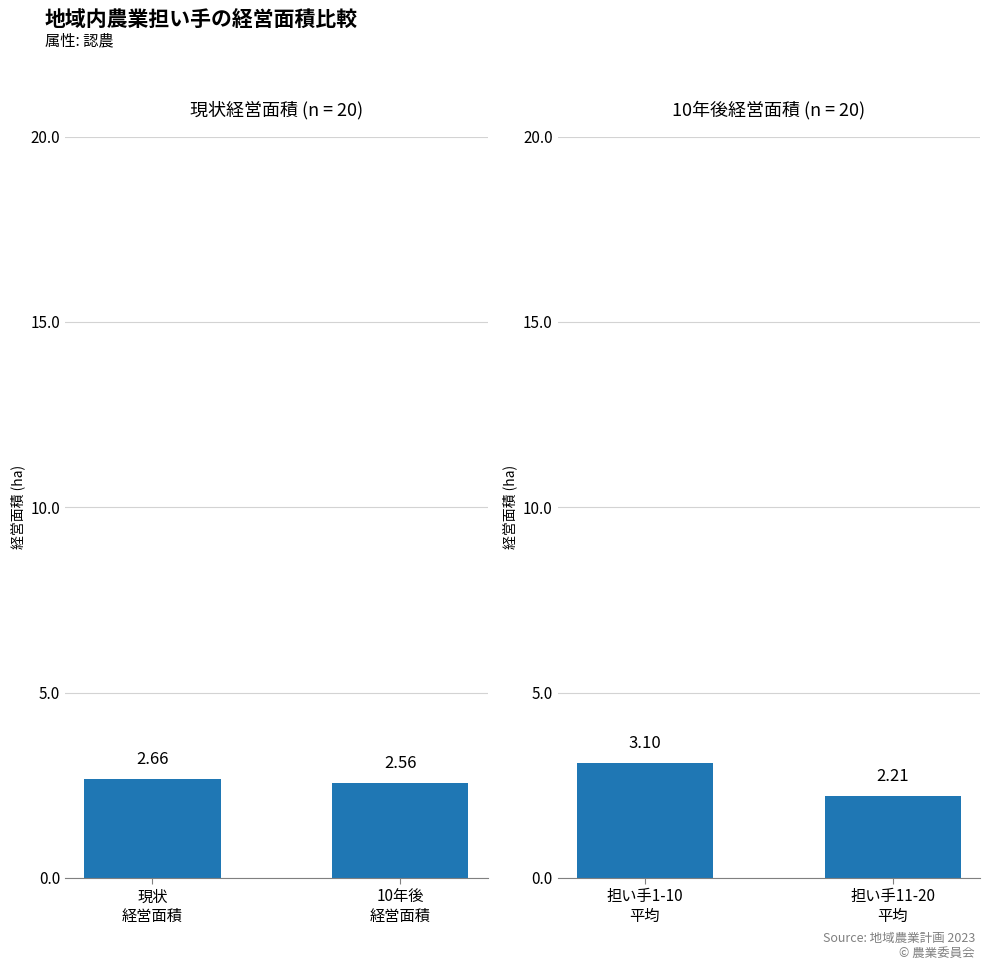

What is the difference between the maximum and minimum values in the 10年後経営面積 (ha) series?

0.9